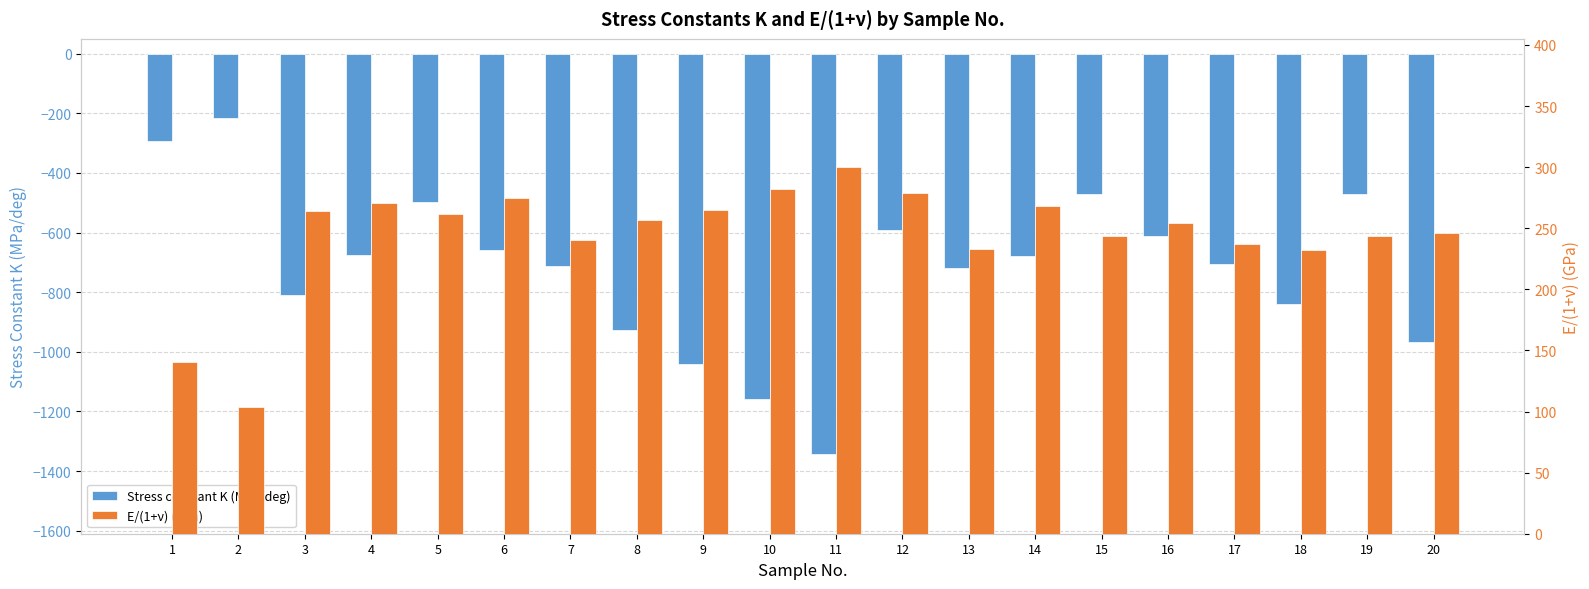

What is the average value of the Stress constant K (MPa/deg) series?

-719.3